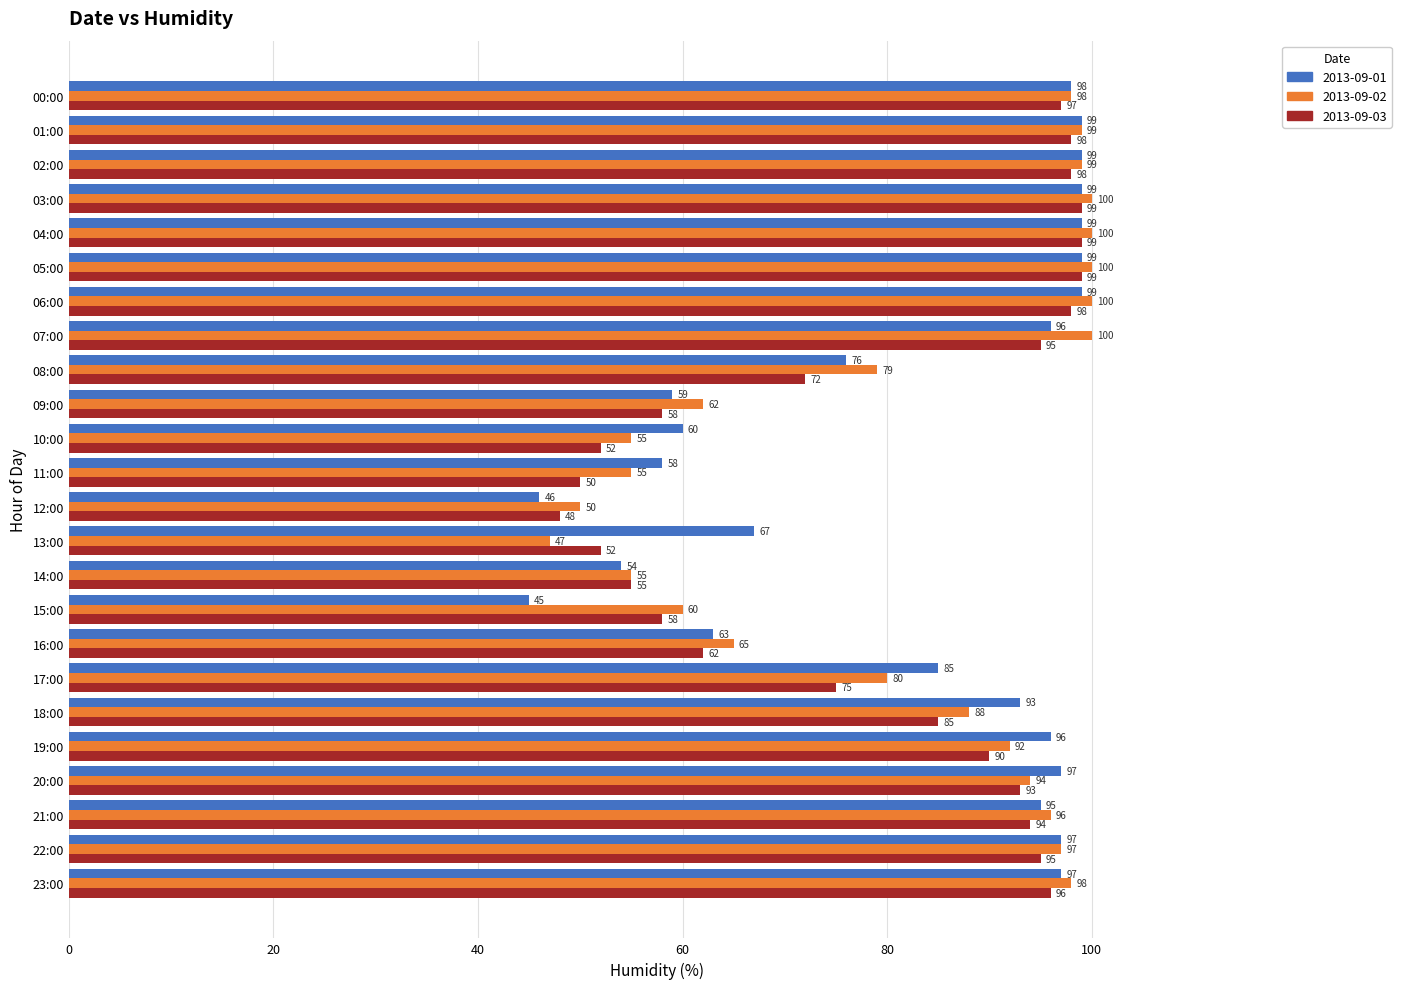

Which series has the largest total across all categories?

2013-09-01